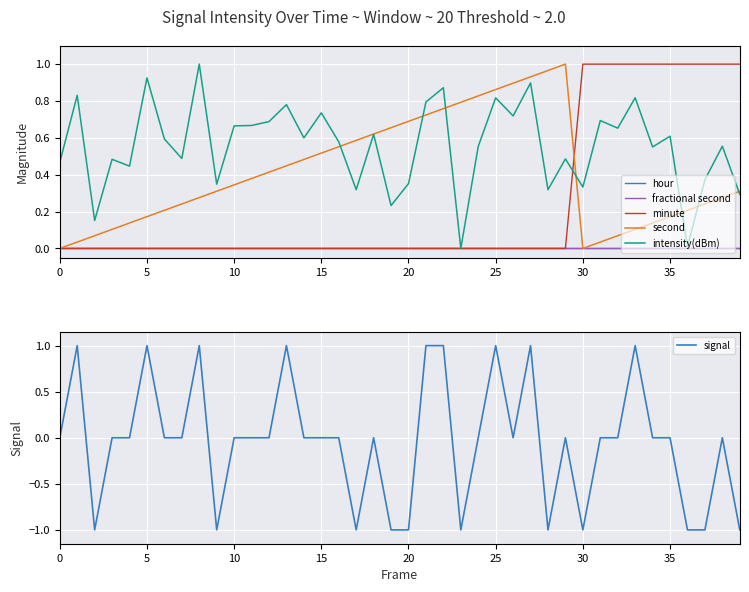

Reading right to left, what are all the values shown in this chart?

hour: 0.0	0.0	0.0	0.0	0.0	0.0	0.0	0.0	0.0	0.0	0.0	0.0	0.0	0.0	0.0	0.0	0.0	0.0	0.0	0.0	0.0	0.0	0.0	0.0	0.0	0.0	0.0	0.0	0.0	0.0	0.0	0.0	0.0	0.0	0.0	0.0	0.0	0.0	0.0	0.0
fractional second: 0.0	0.0	0.0	0.0	0.0	0.0	0.0	0.0	0.0	0.0	0.0	0.0	0.0	0.0	0.0	0.0	0.0	0.0	0.0	0.0	0.0	0.0	0.0	0.0	0.0	0.0	0.0	0.0	0.0	0.0	0.0	0.0	0.0	0.0	0.0	0.0	0.0	0.0	0.0	0.0
minute: 1.0	1.0	1.0	1.0	1.0	1.0	1.0	1.0	1.0	1.0	0.0	0.0	0.0	0.0	0.0	0.0	0.0	0.0	0.0	0.0	0.0	0.0	0.0	0.0	0.0	0.0	0.0	0.0	0.0	0.0	0.0	0.0	0.0	0.0	0.0	0.0	0.0	0.0	0.0	0.0
second: 0.3	0.3	0.2	0.2	0.2	0.1	0.1	0.1	0.0	0.0	1.0	1.0	0.9	0.9	0.9	0.8	0.8	0.8	0.7	0.7	0.7	0.6	0.6	0.6	0.5	0.5	0.4	0.4	0.4	0.3	0.3	0.3	0.2	0.2	0.2	0.1	0.1	0.1	0.0	0.0
intensity(dBm): 0.3	0.6	0.4	0.0	0.6	0.6	0.8	0.7	0.7	0.3	0.5	0.3	0.9	0.7	0.8	0.6	0.0	0.9	0.8	0.4	0.2	0.6	0.3	0.6	0.7	0.6	0.8	0.7	0.7	0.7	0.3	1.0	0.5	0.6	0.9	0.4	0.5	0.2	0.8	0.5
signal: -1.0	0.0	-1.0	-1.0	0.0	0.0	1.0	0.0	0.0	-1.0	0.0	-1.0	1.0	0.0	1.0	0.0	-1.0	1.0	1.0	-1.0	-1.0	0.0	-1.0	0.0	0.0	0.0	1.0	0.0	0.0	0.0	-1.0	1.0	0.0	0.0	1.0	0.0	0.0	-1.0	1.0	0.0